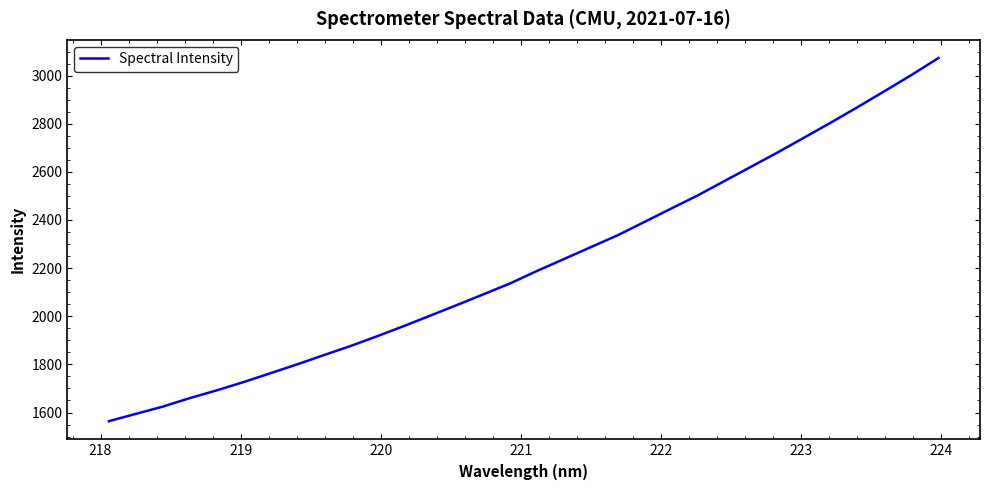

What is the greatest value displayed?

3073.1